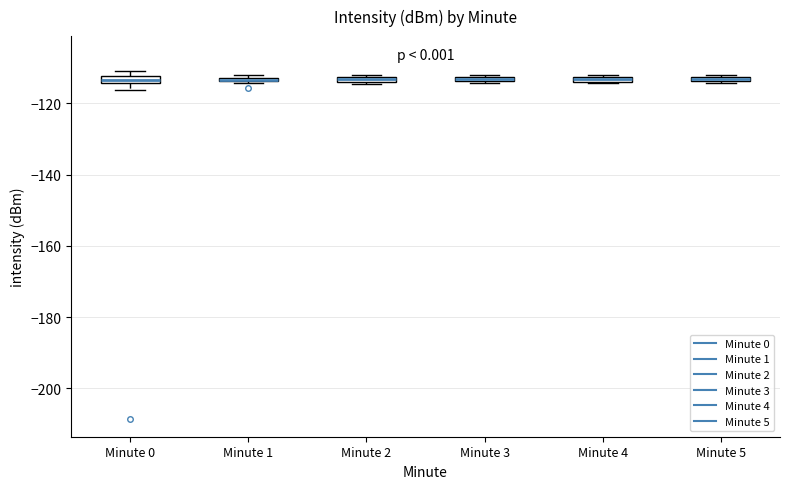

Where is the upper edge of the box for Minute 0 on the y-axis? The values are not printed on the chart, so give them approximately, as read against the axis.

-112